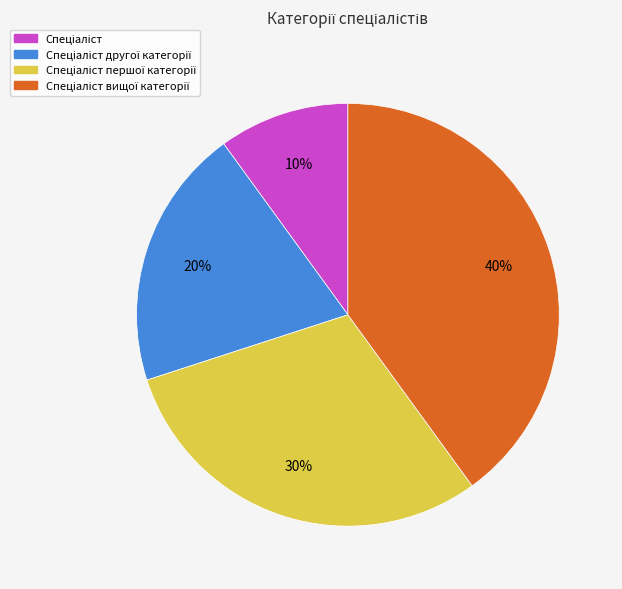

To the nearest percent, what is the difference between the largest and smallest slice percentages?

30%